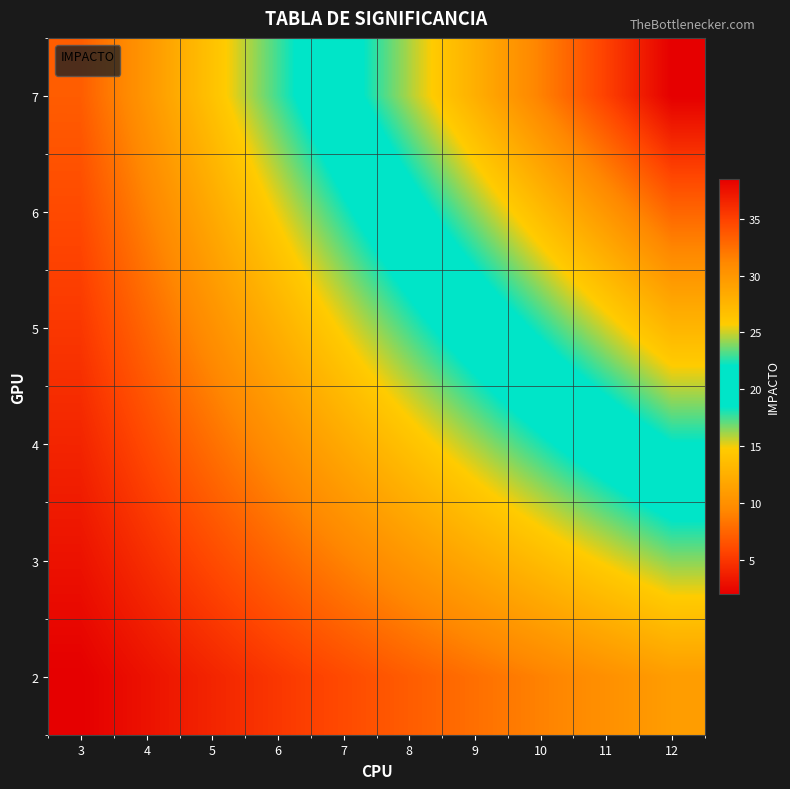

Reading left to right, what are all the values shown in this chart?

7: 3=7.0	4=10.5	5=14.0	6=17.5	7=21.0	8=24.5	9=28.0	10=31.5	11=35.0	12=38.5
6: 3=6.0	4=9.0	5=12.0	6=15.0	7=18.0	8=21.0	9=24.0	10=27.0	11=30.0	12=33.0
5: 3=5.0	4=7.5	5=10.0	6=12.5	7=15.0	8=17.5	9=20.0	10=22.5	11=25.0	12=27.5
4: 3=4.0	4=6.0	5=8.0	6=10.0	7=12.0	8=14.0	9=16.0	10=18.0	11=20.0	12=22.0
3: 3=3.0	4=4.5	5=6.0	6=7.5	7=9.0	8=10.5	9=12.0	10=13.5	11=15.0	12=16.5
2: 3=2.0	4=3.0	5=4.0	6=5.0	7=6.0	8=7.0	9=8.0	10=9.0	11=10.0	12=11.0